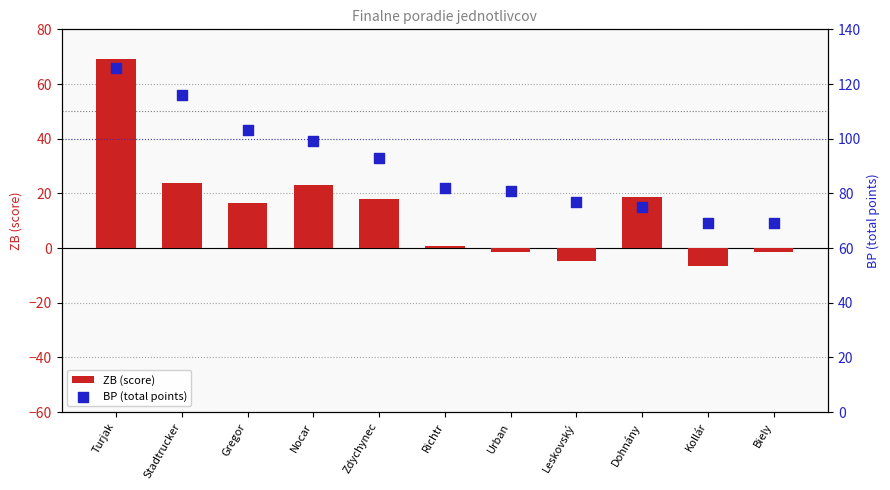

Which series contains the highest Y value?

BP (total points)